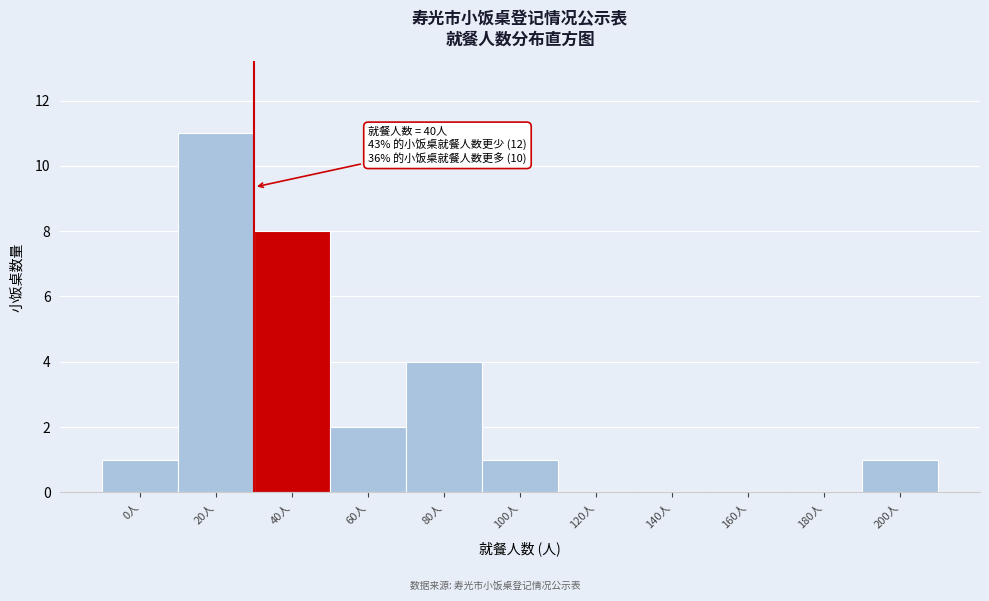

Reading left to right, extract all data points from this chart.

0人=1	20人=11	40人=8	60人=2	80人=4	100人=1	120人=0	140人=0	160人=0	180人=0	200人=1